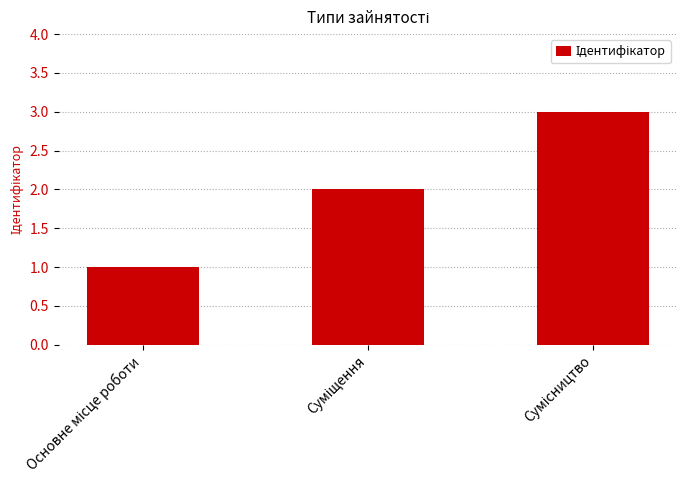

What is the sum of all values?

6